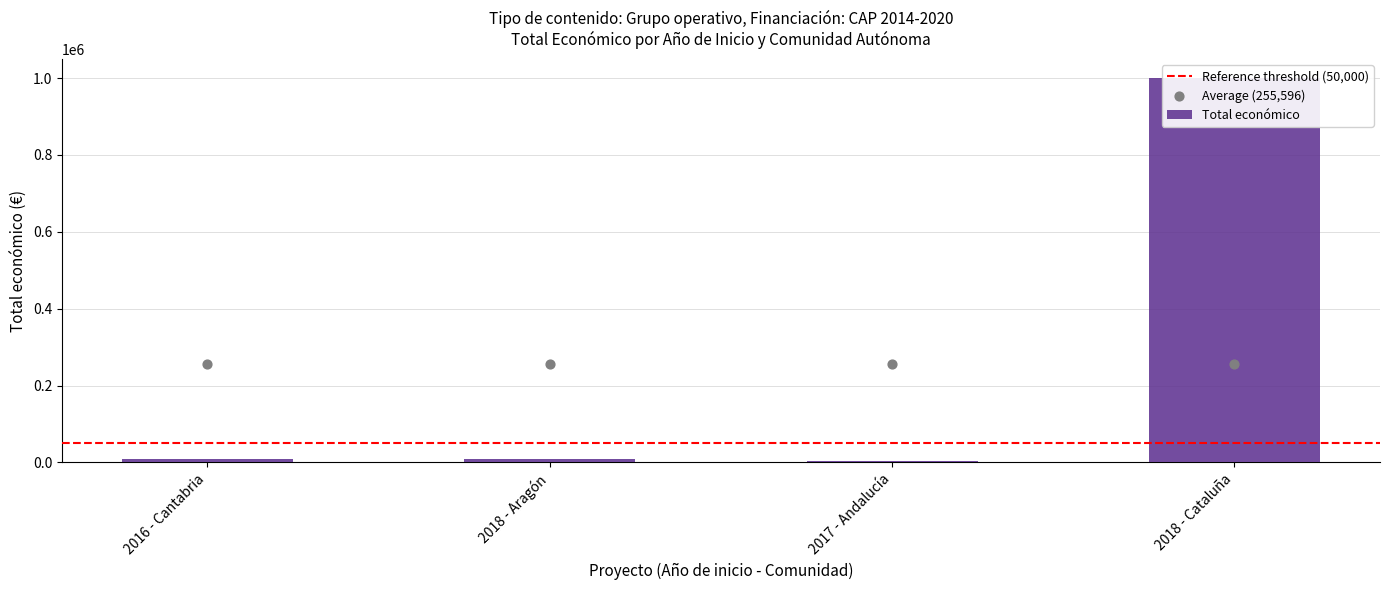

Approximately how many times larger is the value at 2017 - Andalucía compared to 2018 - Aragón?

0.5